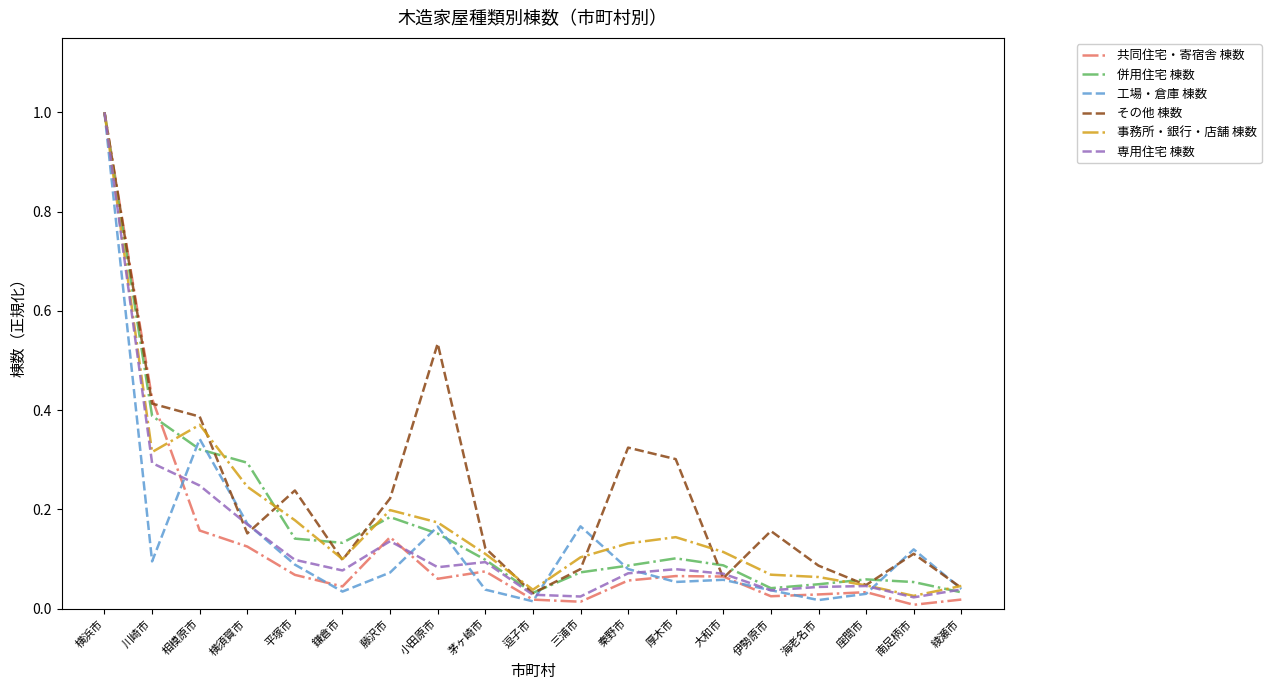

How many lines are shown in the chart?

6